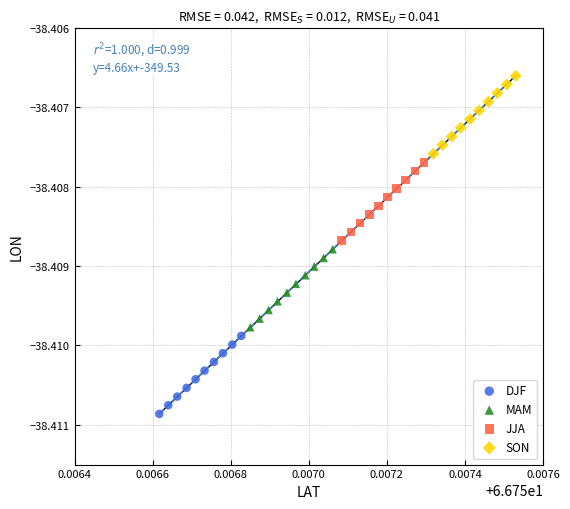

Which series reaches the minimum Y coordinate?

DJF